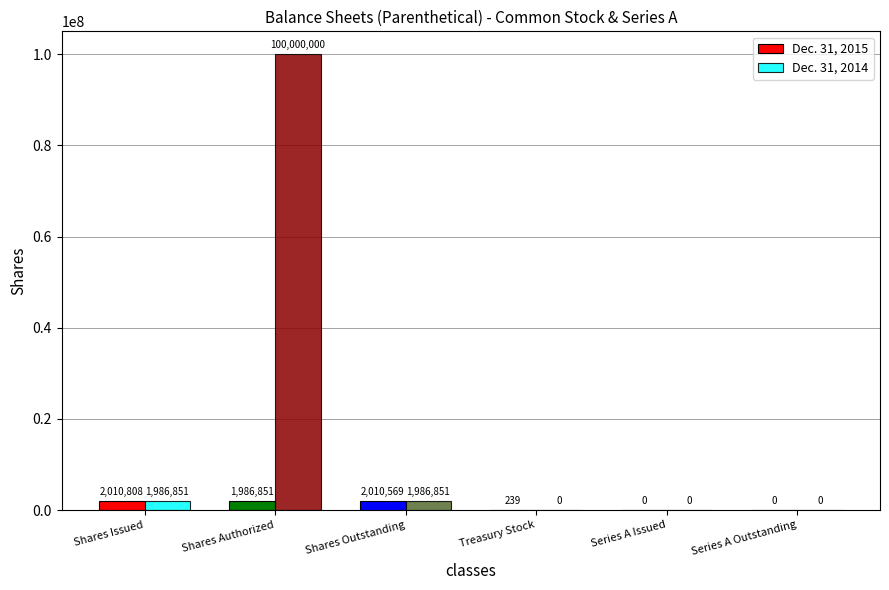

The Dec. 31, 2014 series shows 0 at Series A Outstanding. True or false?

True